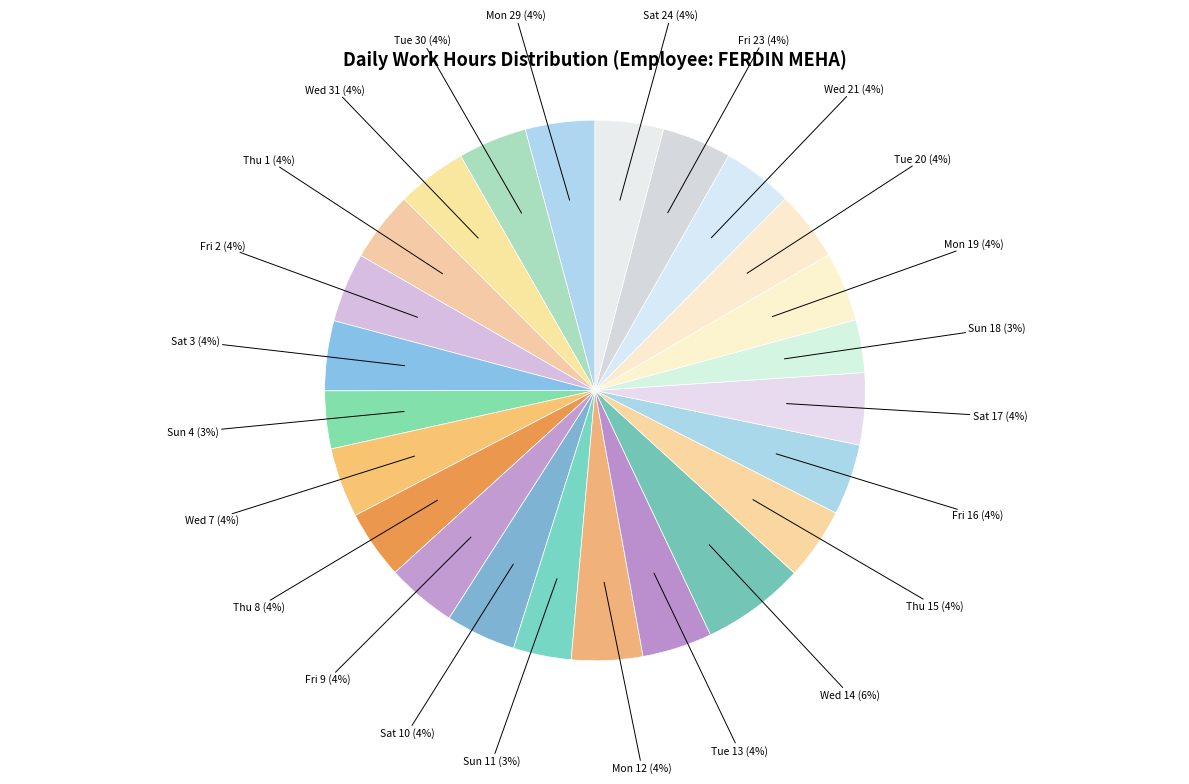

Is there any slice that represents more than half of the pie?

No